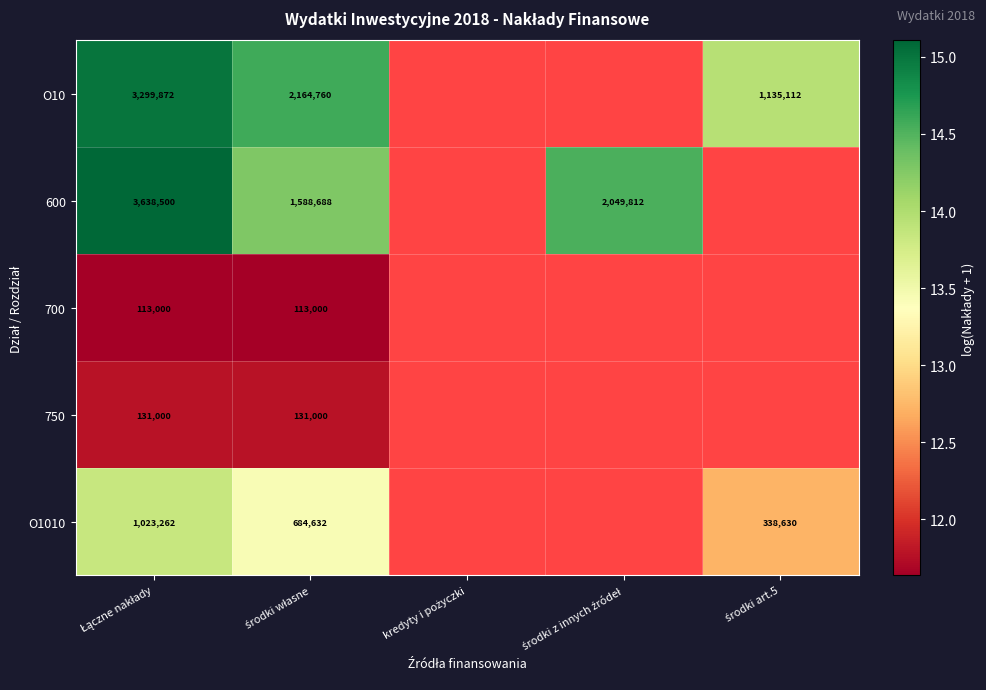

Rank the categories by O1010 value from highest to lowest.

Łączne nakłady, środki własne, kredyty i pożyczki, środki z innych źródeł, środki art.5